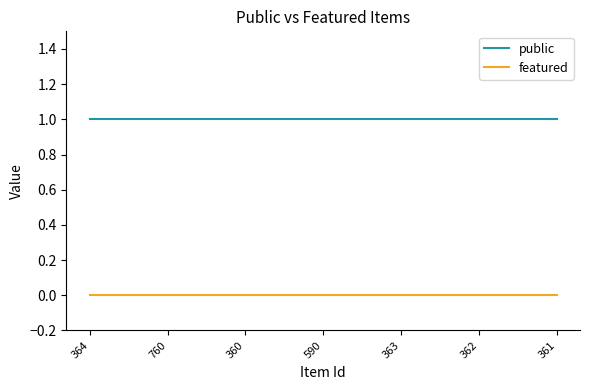

What position from the right is 360?

5